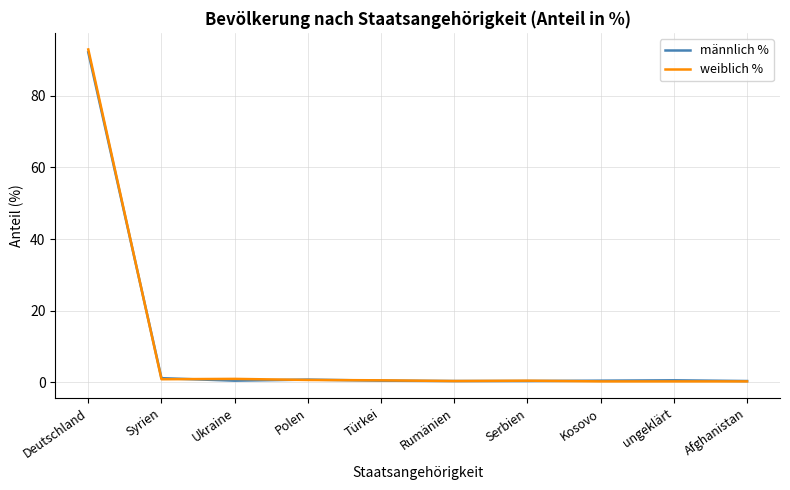

Is it true that weiblich % equals 0.3 at Rumänien?

True